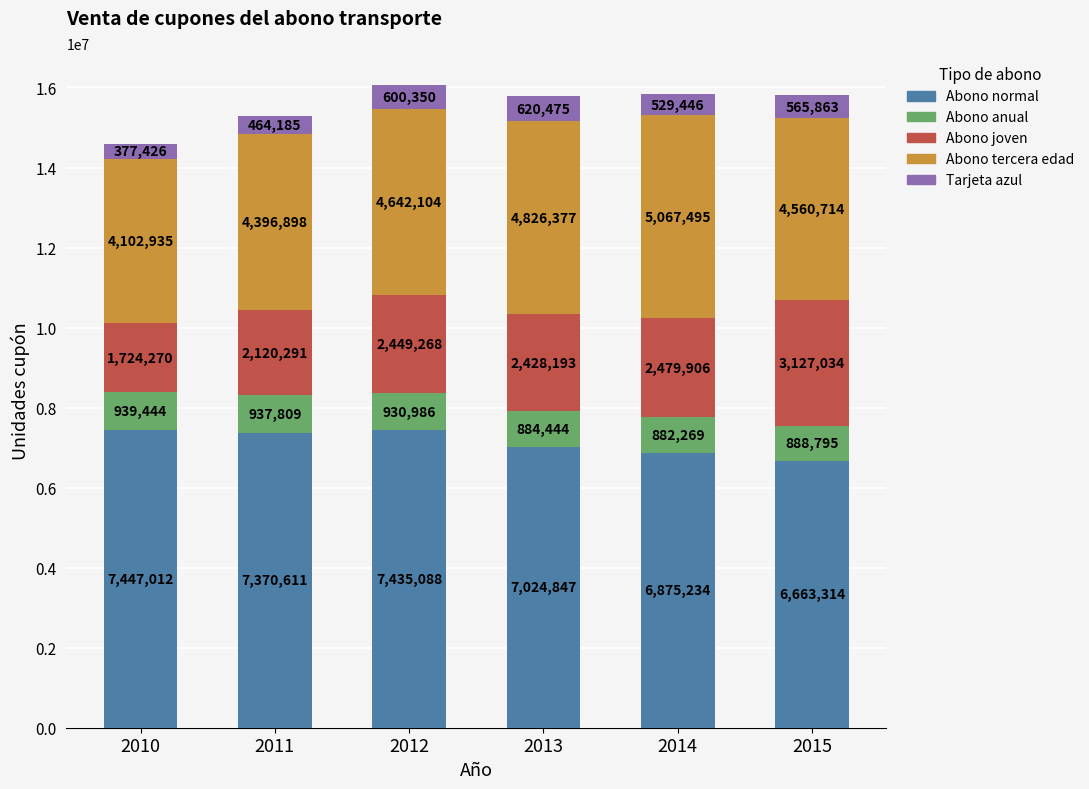

Are the bars grouped side by side (vs. stacked)?

No